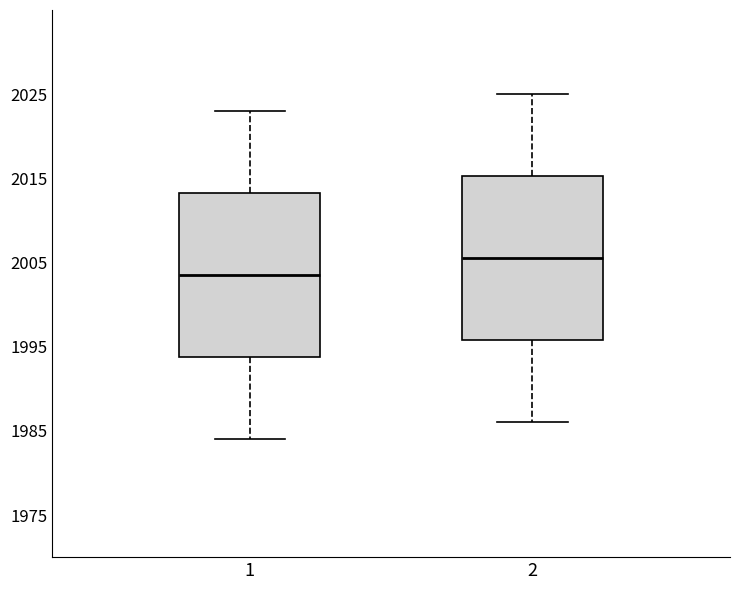

Reading left to right, transcribe this box plot: for each box, give where its median line is, the range the box spans, and where its two whiskers end, as read against the y-axis. The values are not printed on the chart, so give them approximately, as read against the axis.

1: median 2004, box 1994 to 2013, whiskers 1984 to 2023
2: median 2006, box 1996 to 2015, whiskers 1986 to 2025